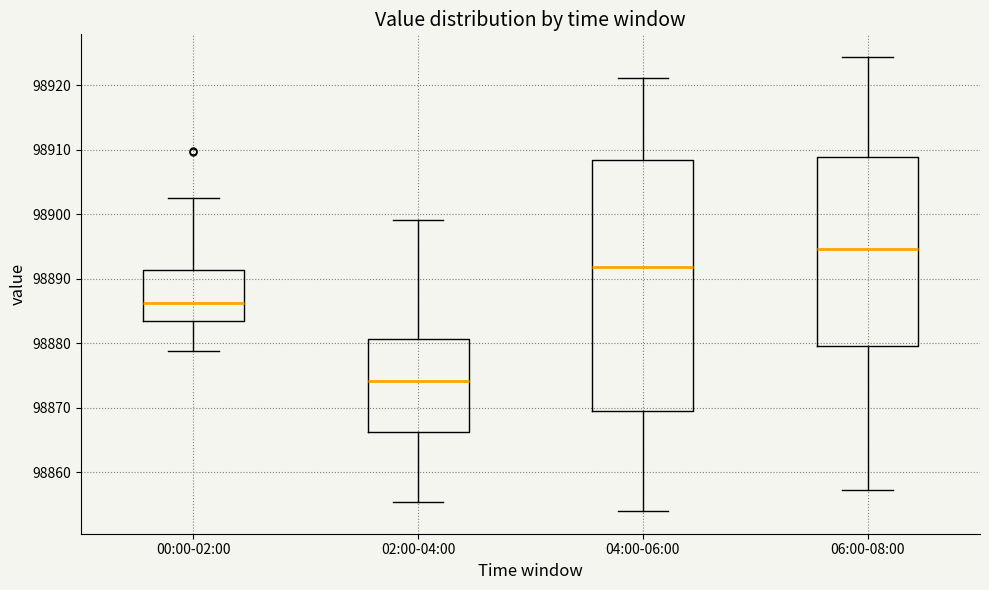

Which box is the tallest, from its lower edge to its upper edge?

04:00-06:00